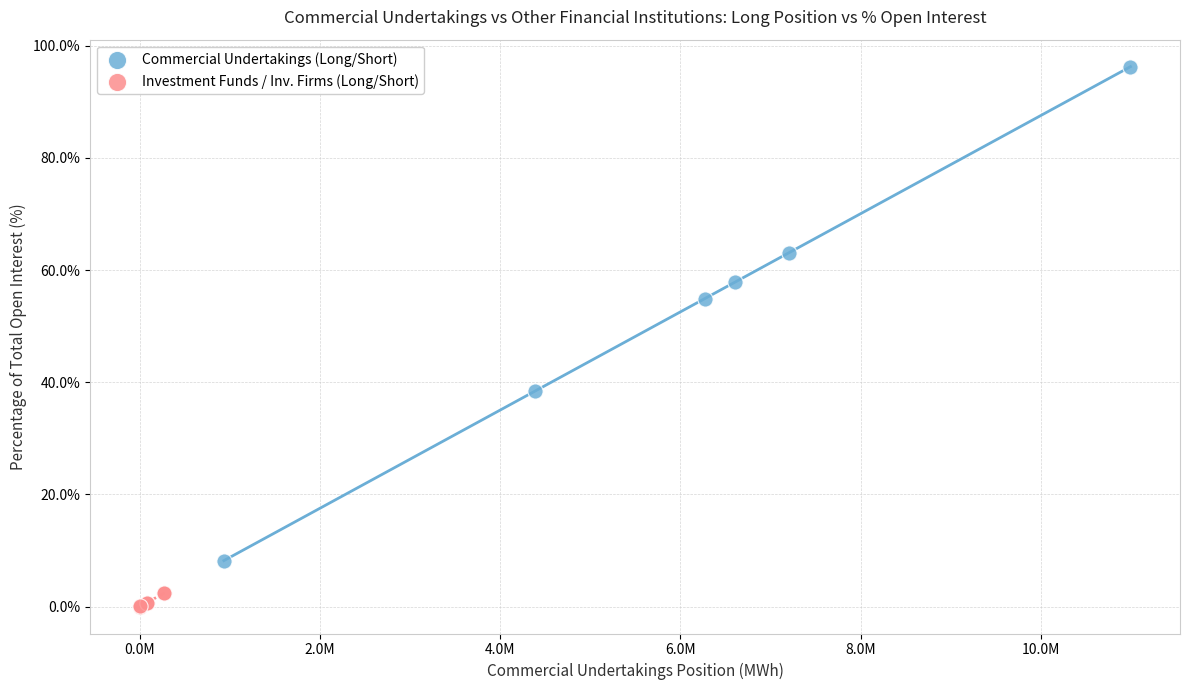

Which series reaches the minimum Y coordinate?

Investment Funds / Inv. Firms (Long/Short)